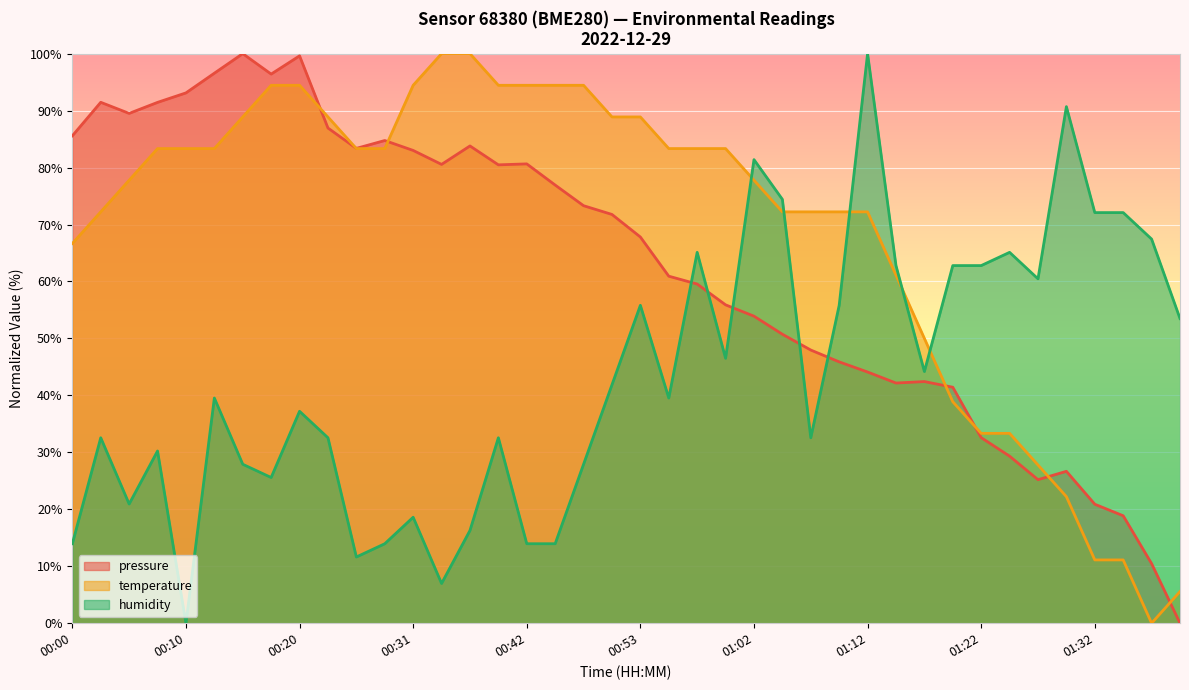

Where is pressure nearest to the value 50?

01:05